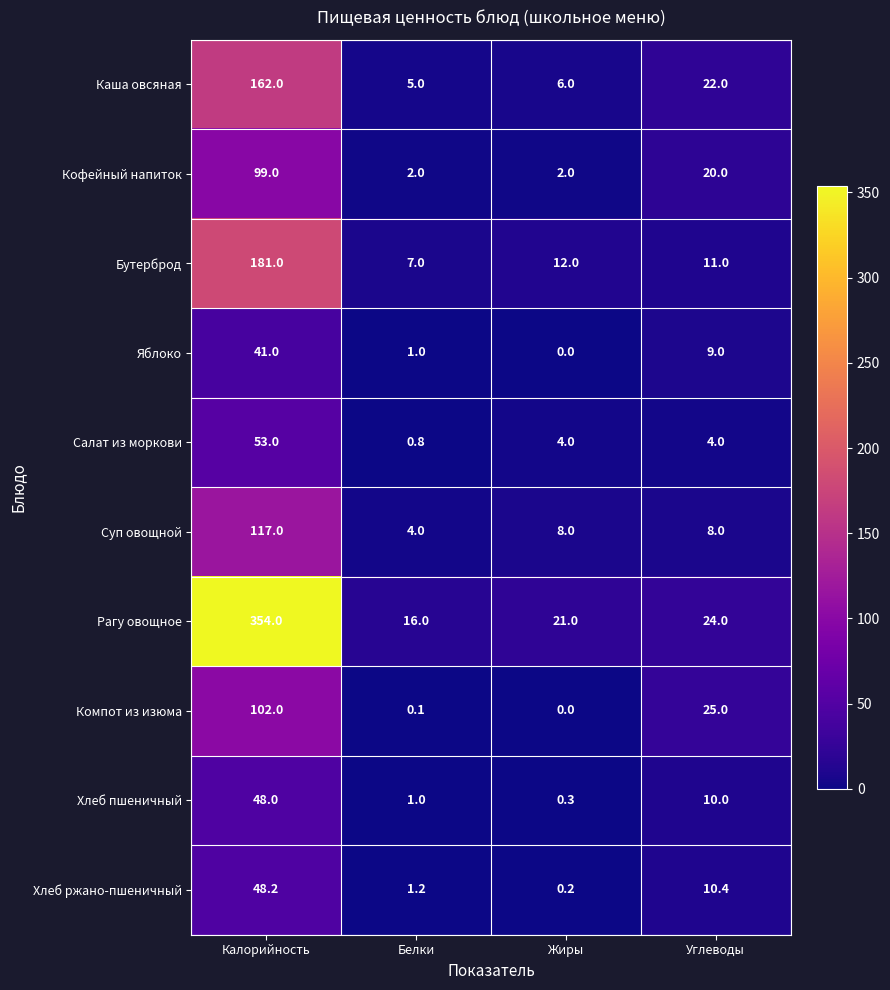

What is the maximum value shown in the chart?

354.0